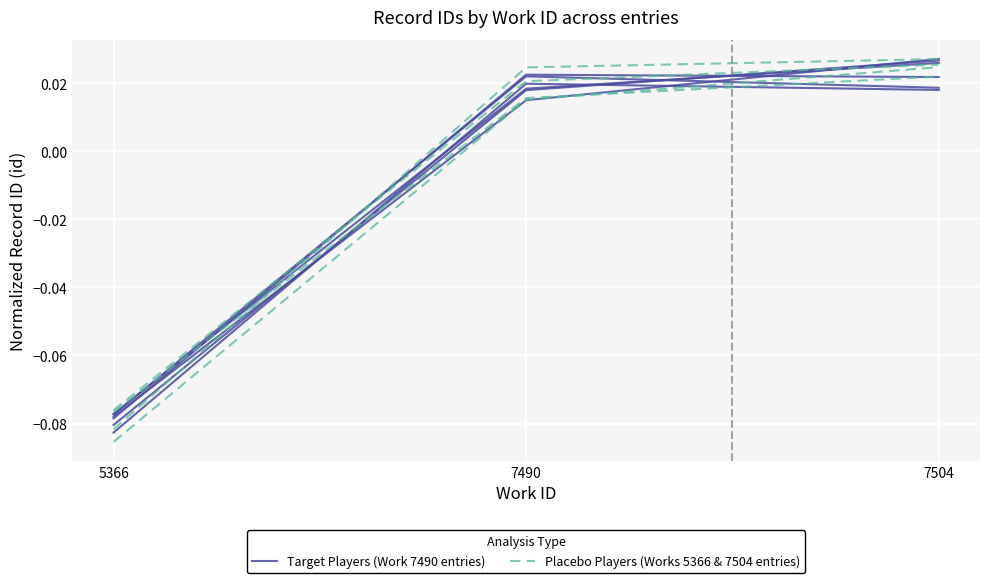

True or false: Placebo Players (Works 5366 & 7504 entries) has a value of 0.0 at 7490.

True